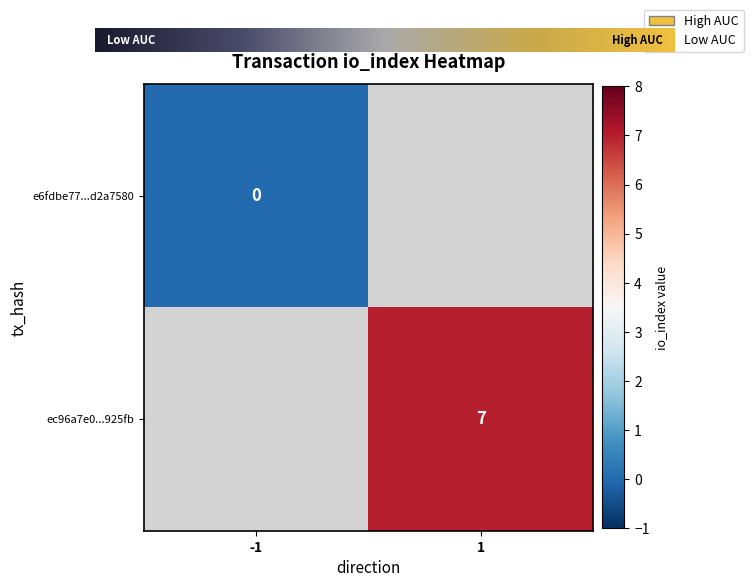

The value of ec96a7e0...925fb at 1 is 4. True or false?

False